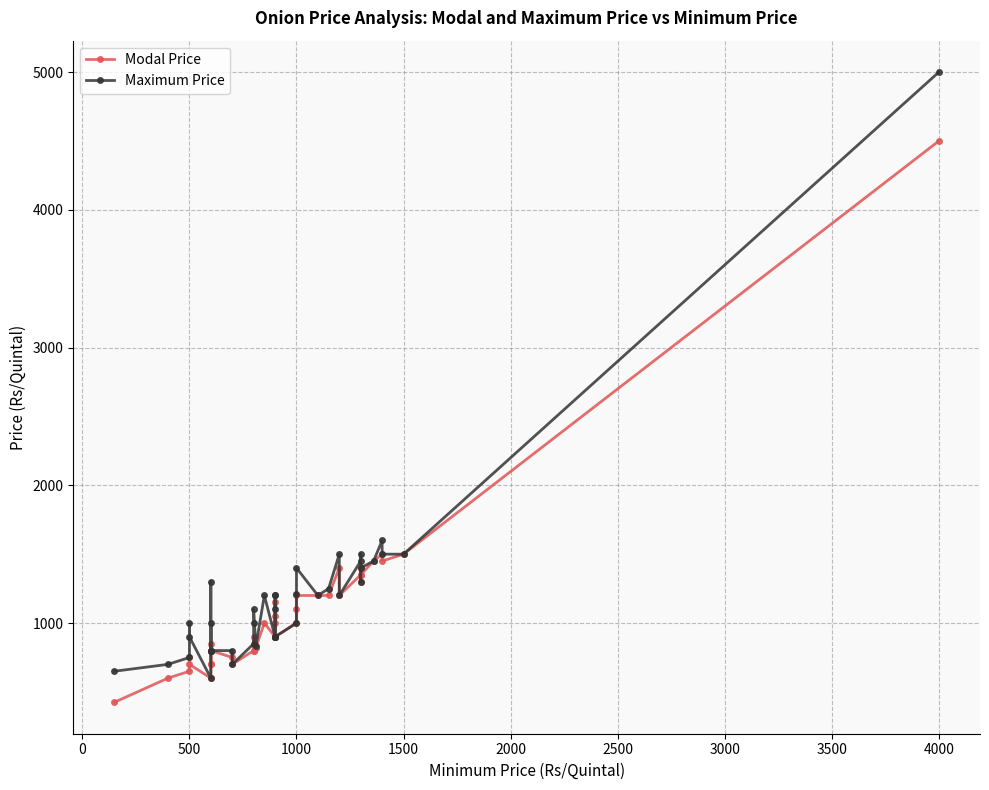

How many lines are shown in the chart?

2